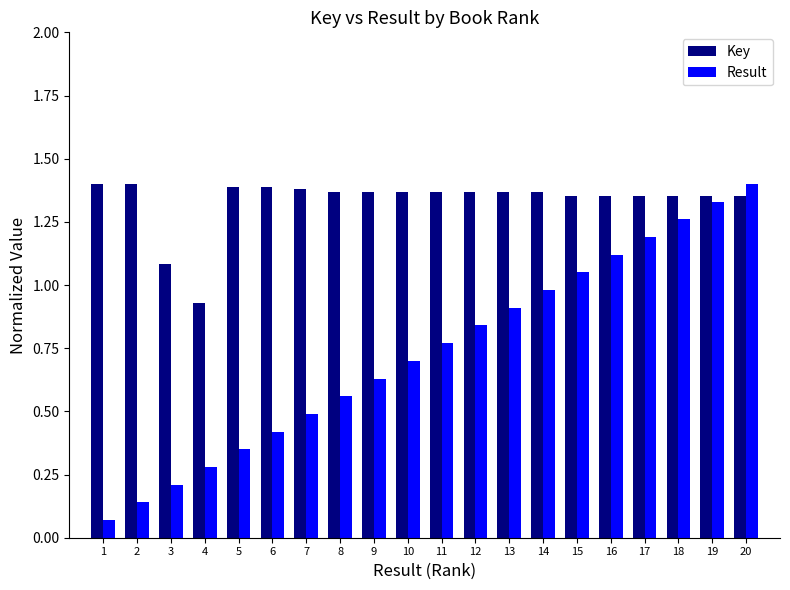

True or false: Key has a value of 0.7 at 20.

False